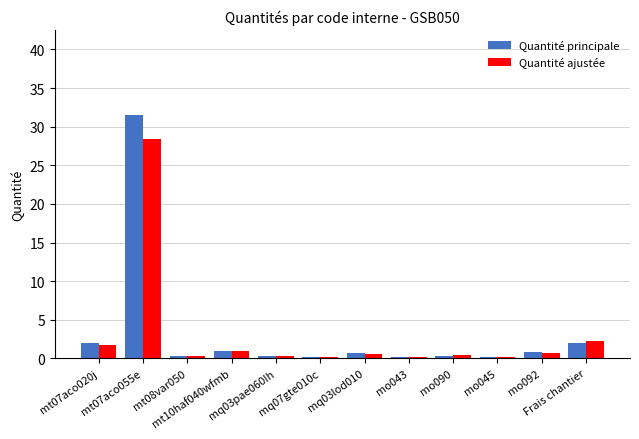

True or false: Quantité principale has a value of 0.9 at mo092.

True